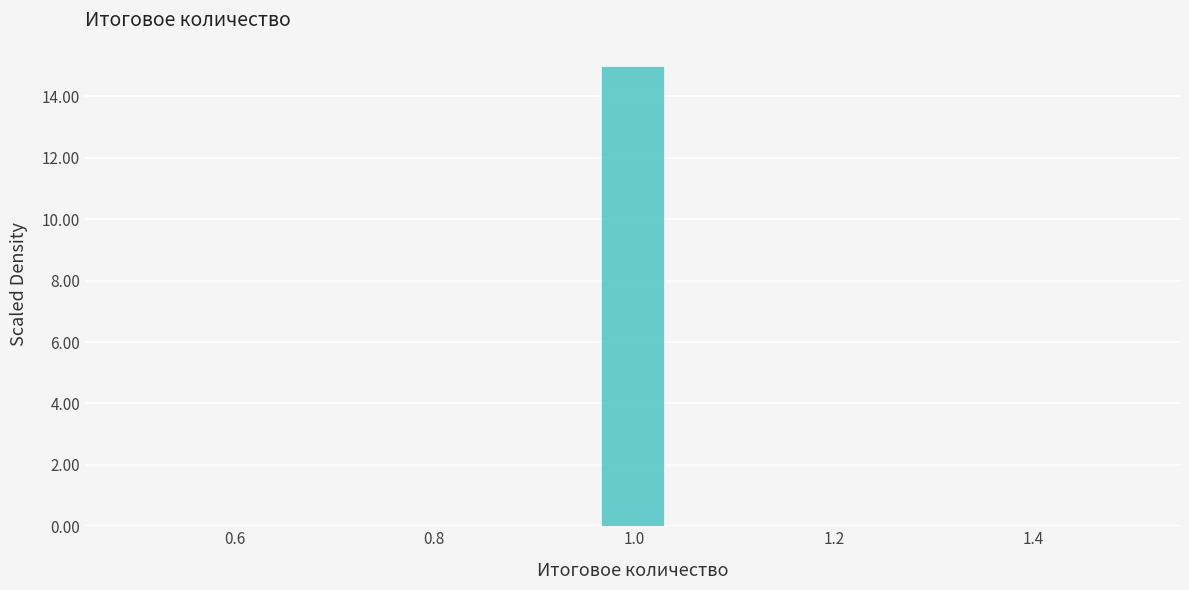

Around what value on the x-axis is the tallest bar? Give the approximate position of its centre, as read against the axis.

1.00